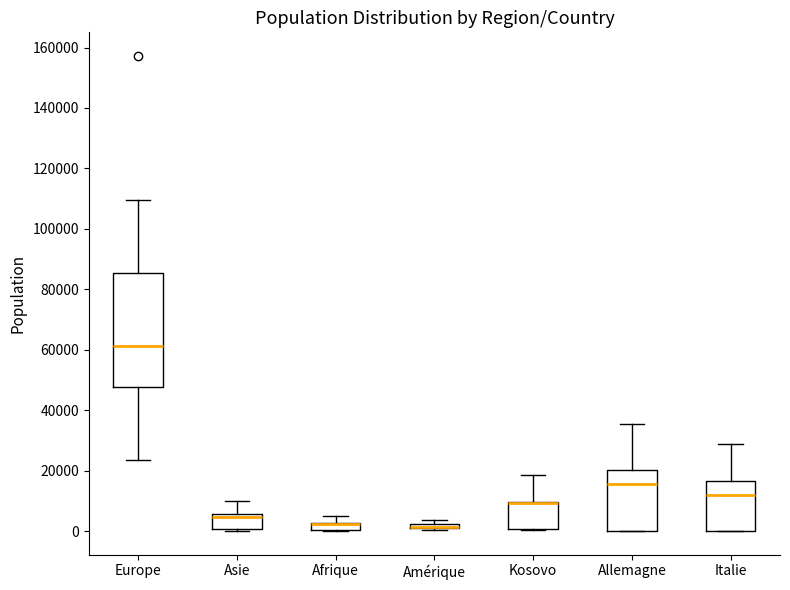

Where is the upper edge of the box for Kosovo on the y-axis? The values are not printed on the chart, so give them approximately, as read against the axis.

10000